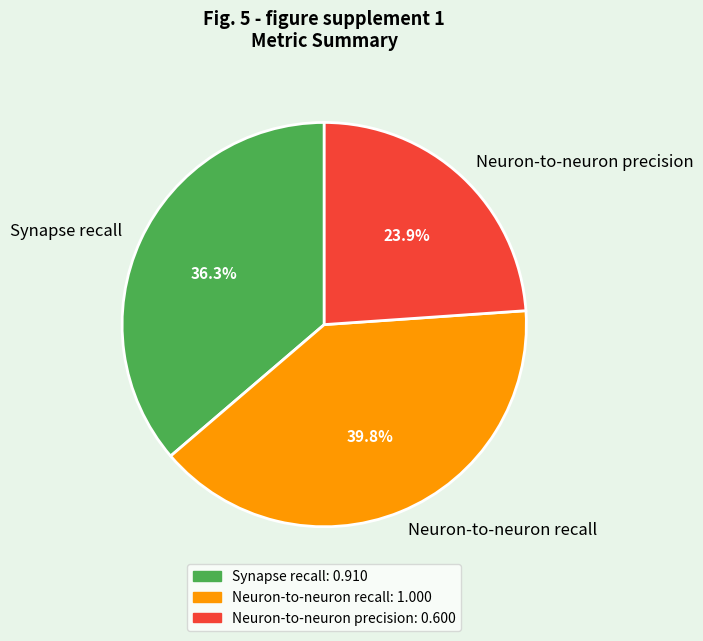

Is there a majority slice in this chart?

No